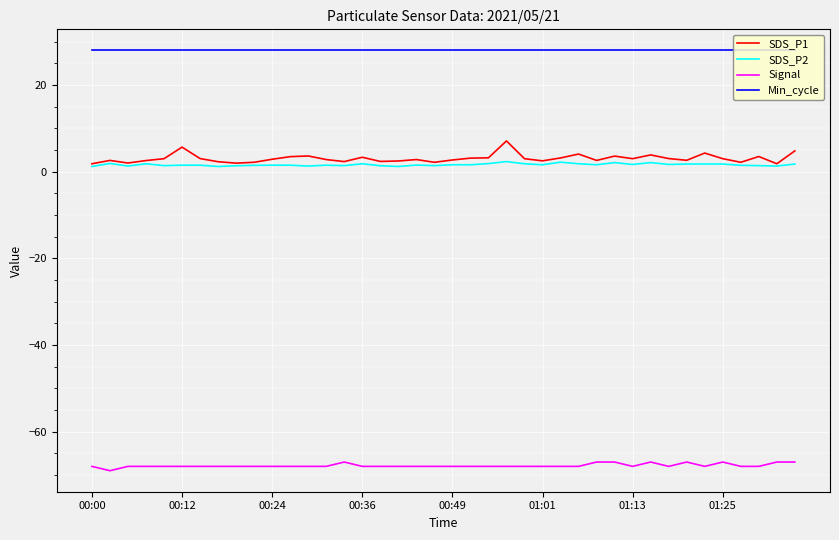

What is the smallest value displayed?

-69.0